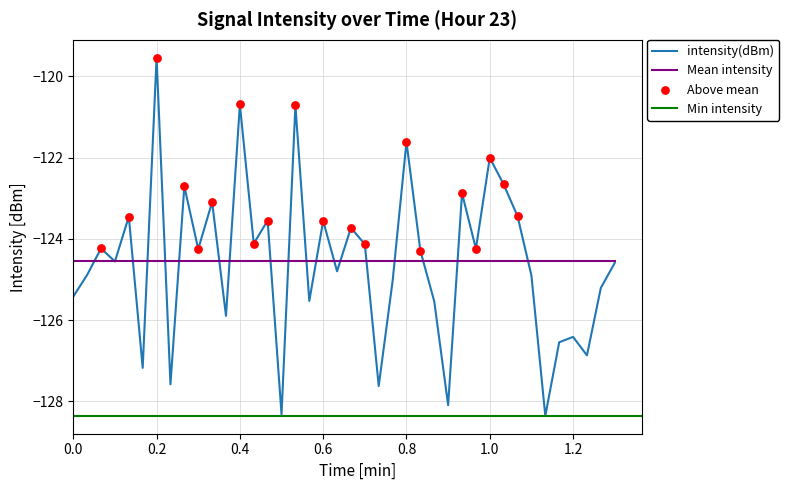

The value of intensity(dBm) at 1.0 is -122.0. True or false?

True